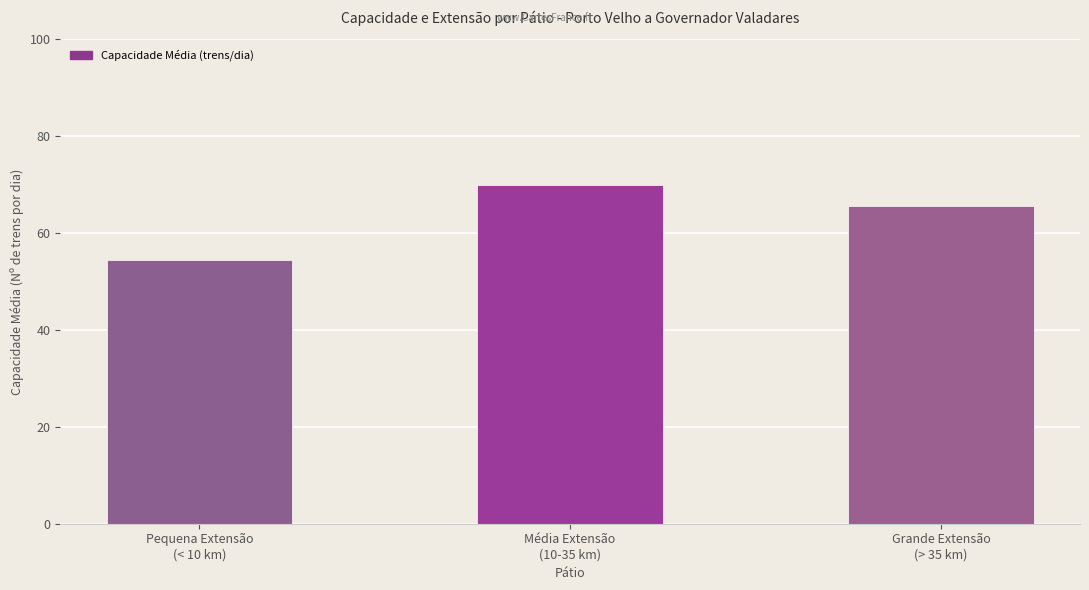

True or false: the data shows 54.3 at Pequena Extensão
(< 10 km).

True